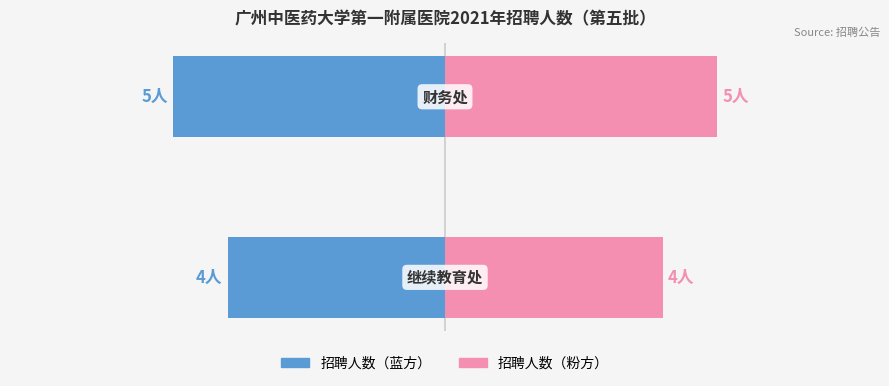

List the labels in order of value, largest first.

财务处, 继续教育处